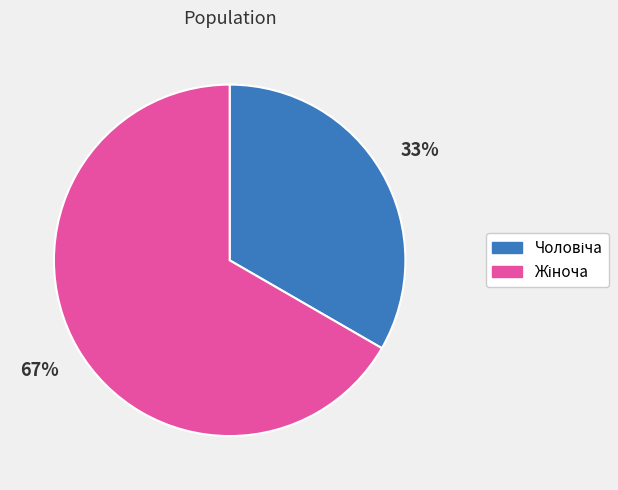

Is there a majority slice in this chart?

Yes